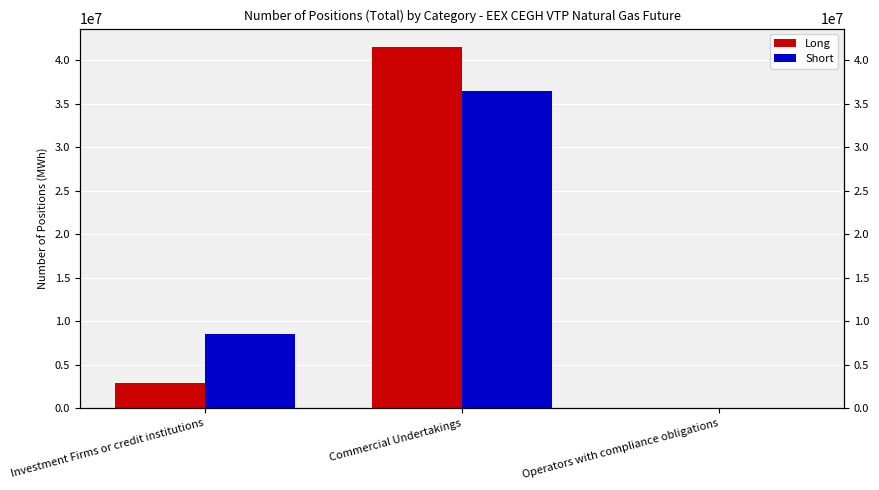

Which series has the widest spread of values?

Long